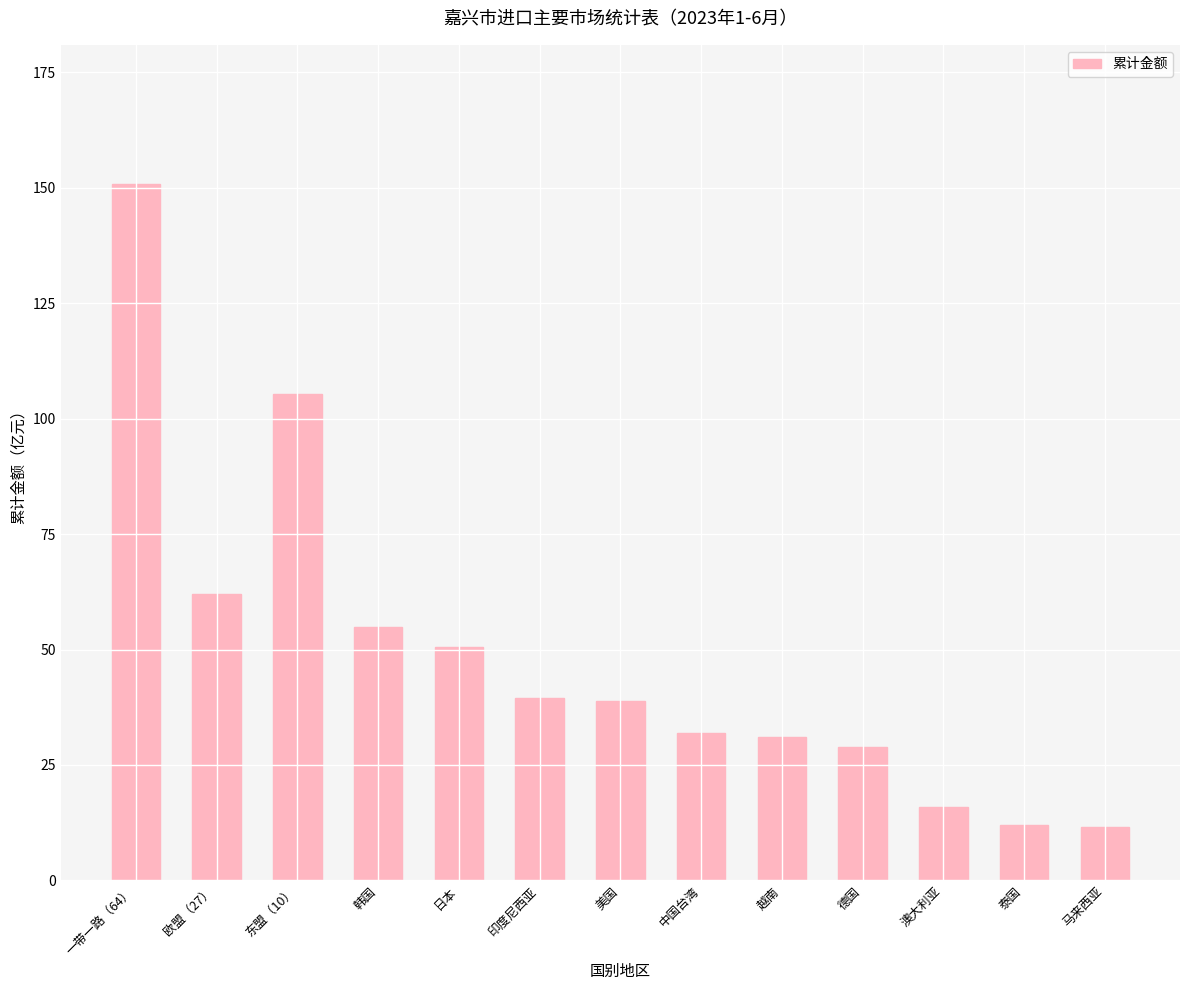

The value at 印度尼西亚 is 12.2. True or false?

False